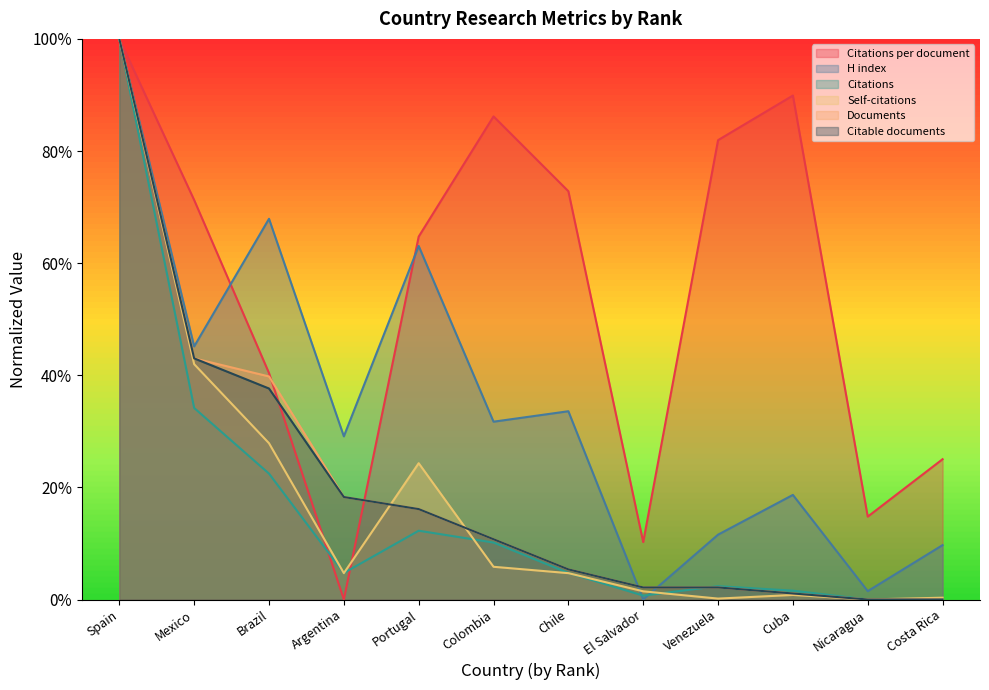

At which label is H index closest to 50?

Mexico